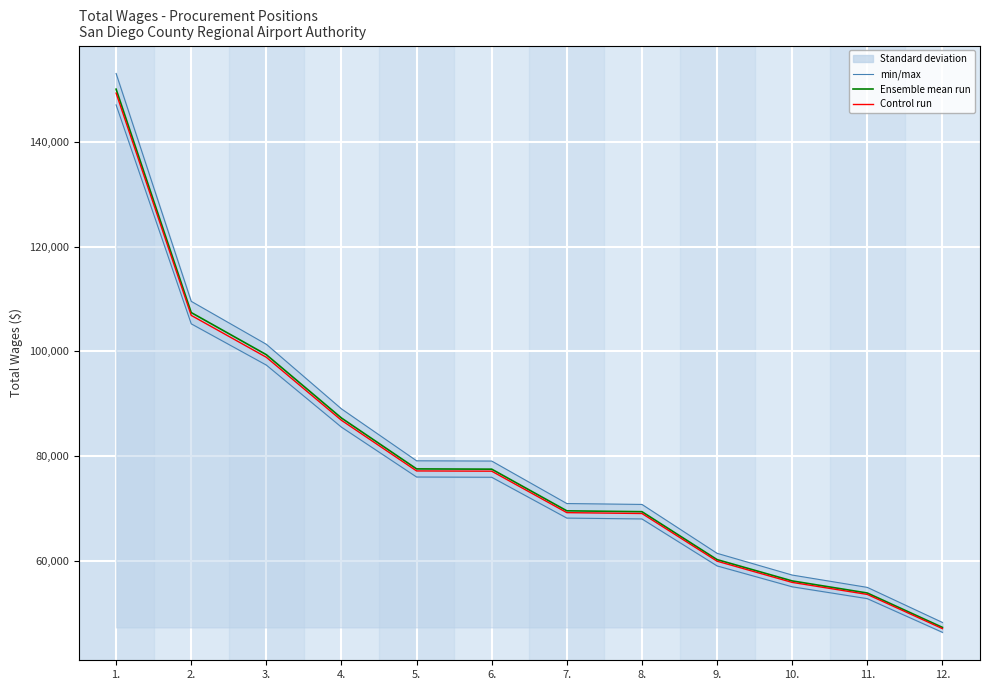

True or false: Control run has more than 0 interior local peaks.

False